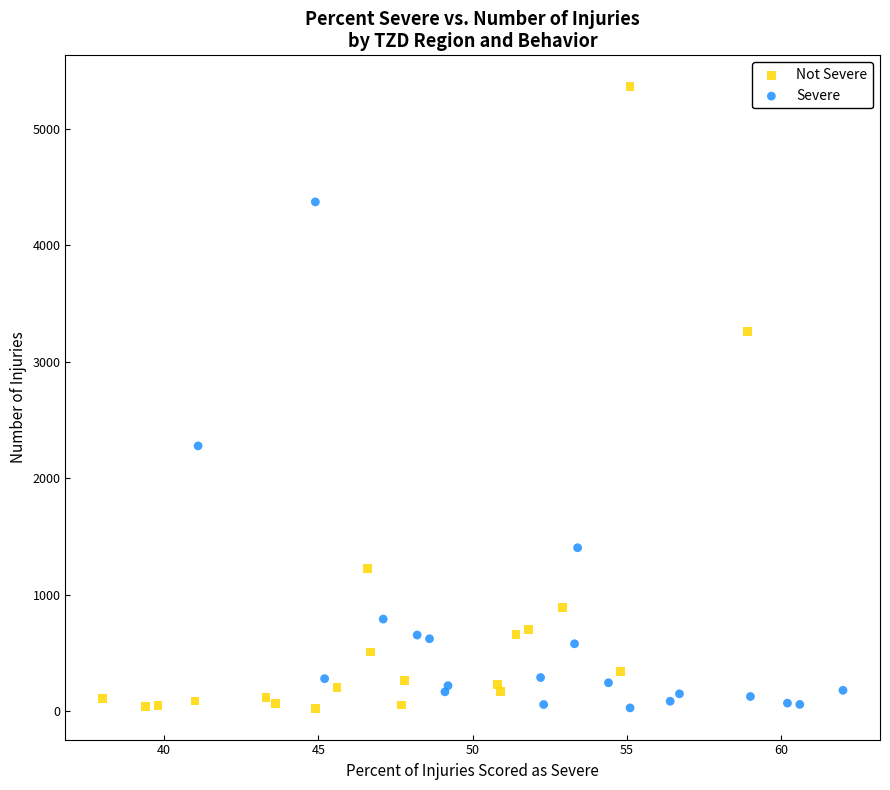

Which series has the widest spread of Y values?

Not Severe